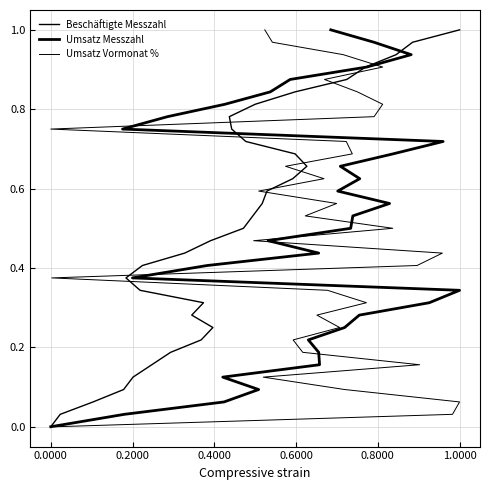

Does the chart have visible grid lines?

Yes